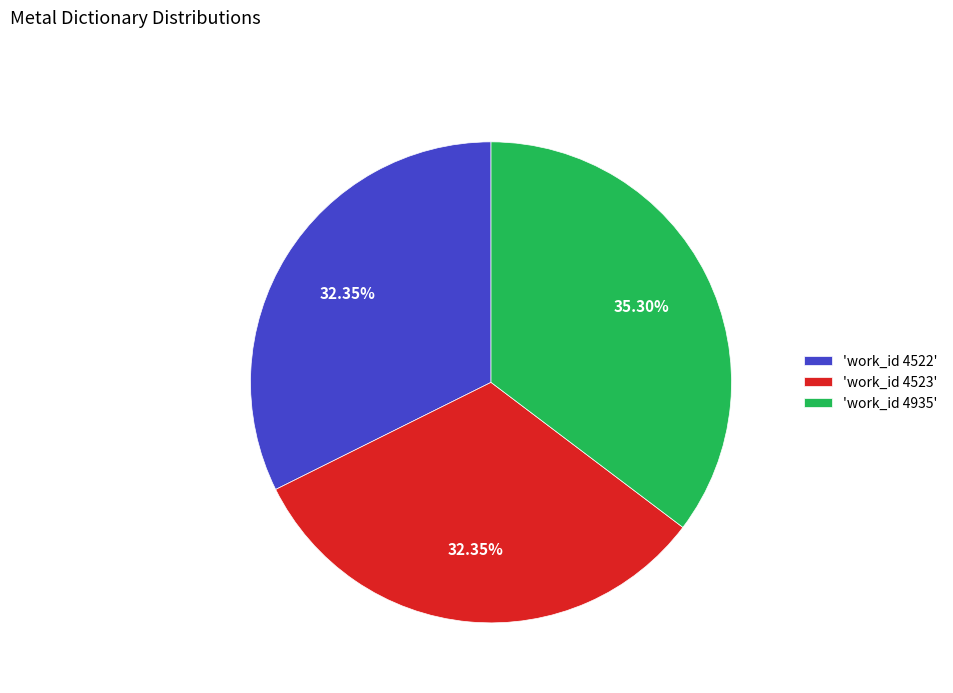

Is the sum of 'work_id 4522' and 'work_id 4935' greater than half?

Yes